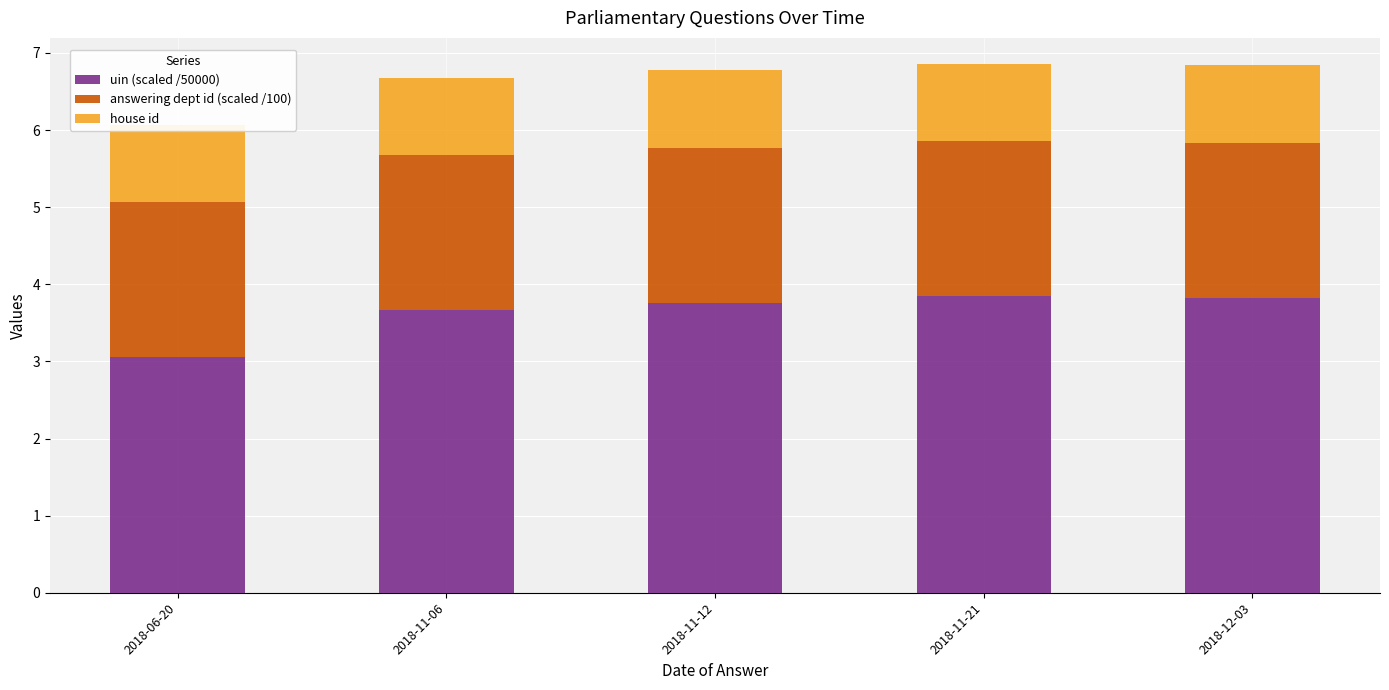

Reading left to right, what are all the values shown in this chart?

uin (scaled /50000): 3.1	3.7	3.8	3.8	3.8
answering dept id (scaled /100): 2.0	2.0	2.0	2.0	2.0
house id: 1.0	1.0	1.0	1.0	1.0